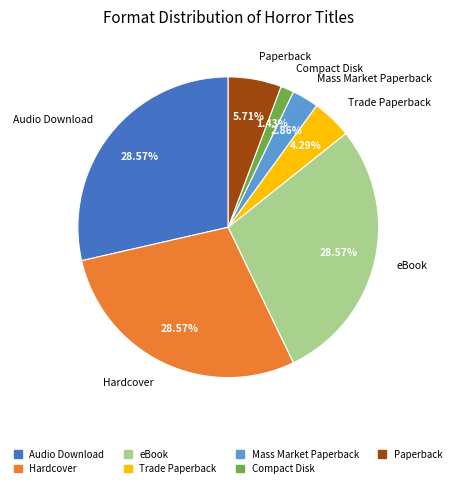

What is the ratio of the value at Paperback to the value at Mass Market Paperback?

2.0